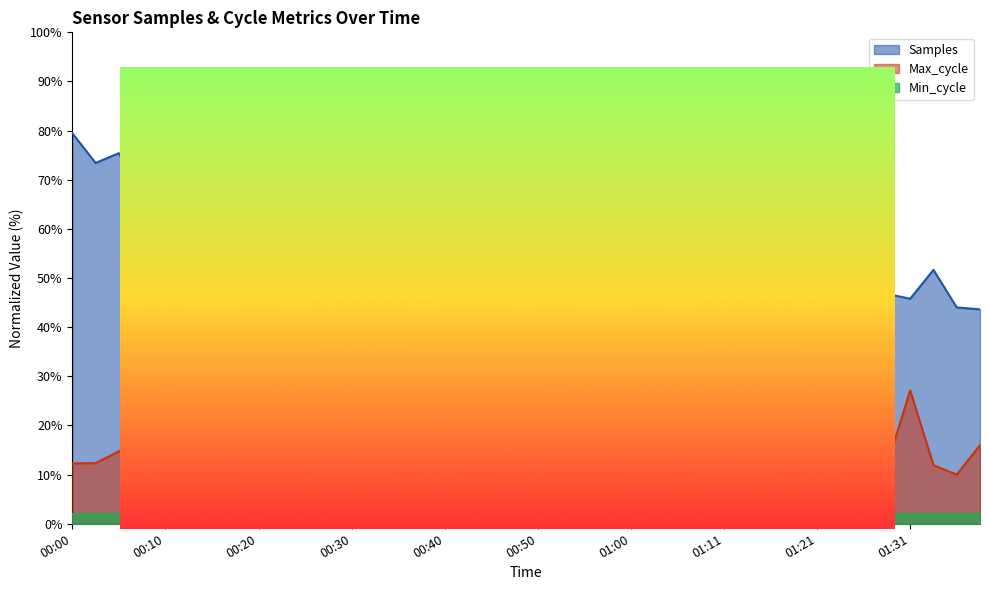

What is the difference between the Max_cycle values at 01:16 and 01:21?

48.2